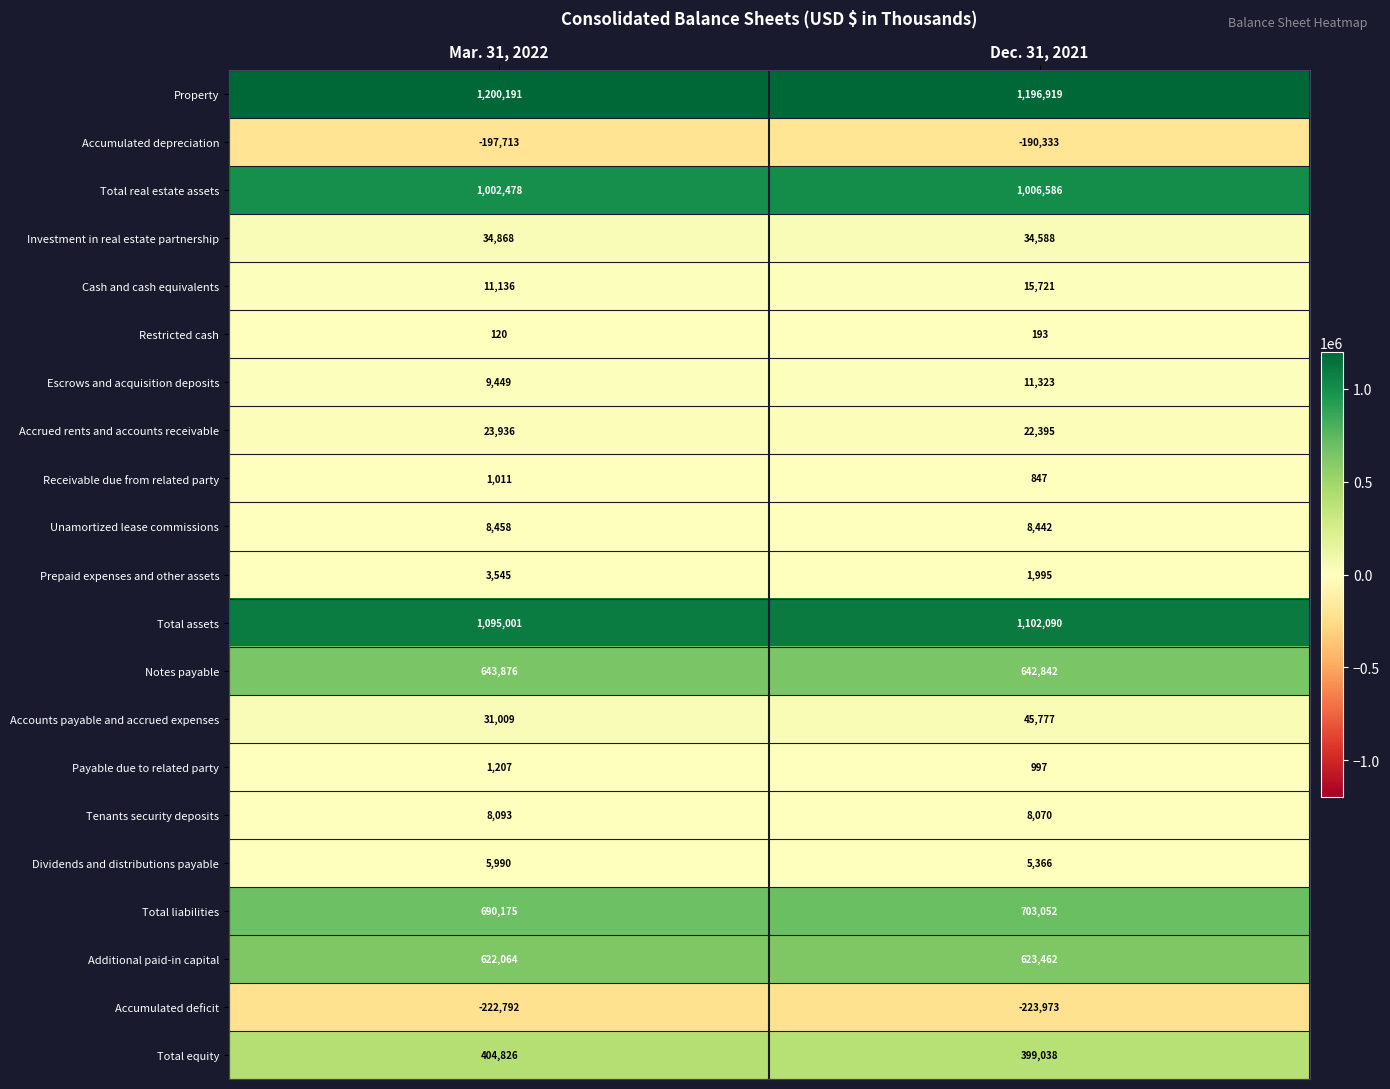

Rank the series at Mar. 31, 2022 from lowest to highest value.

Accumulated deficit, Accumulated depreciation, Restricted cash, Receivable due from related party, Payable due to related party, Prepaid expenses and other assets, Dividends and distributions payable, Tenants security deposits, Unamortized lease commissions, Escrows and acquisition deposits, Cash and cash equivalents, Accrued rents and accounts receivable, Accounts payable and accrued expenses, Investment in real estate partnership, Total equity, Additional paid-in capital, Notes payable, Total liabilities, Total real estate assets, Total assets, Property